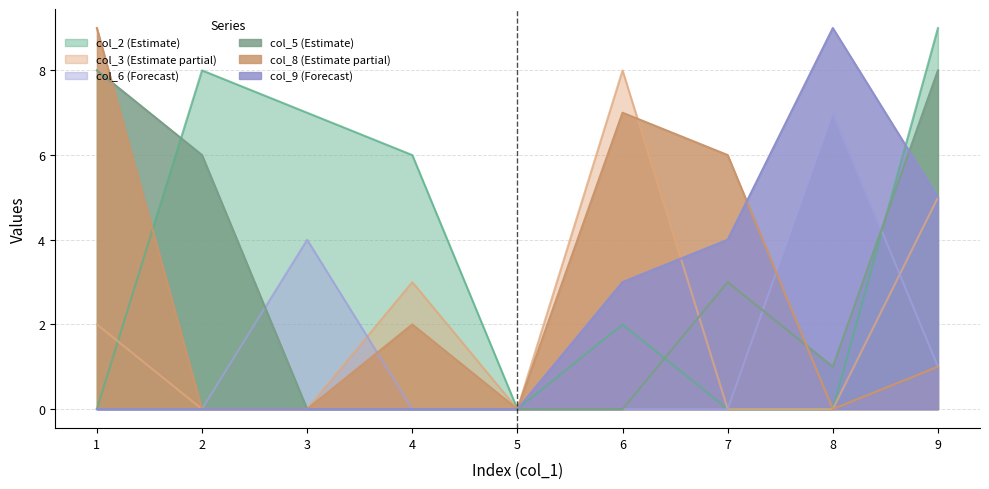

At which category is the sum across all series the highest?

9